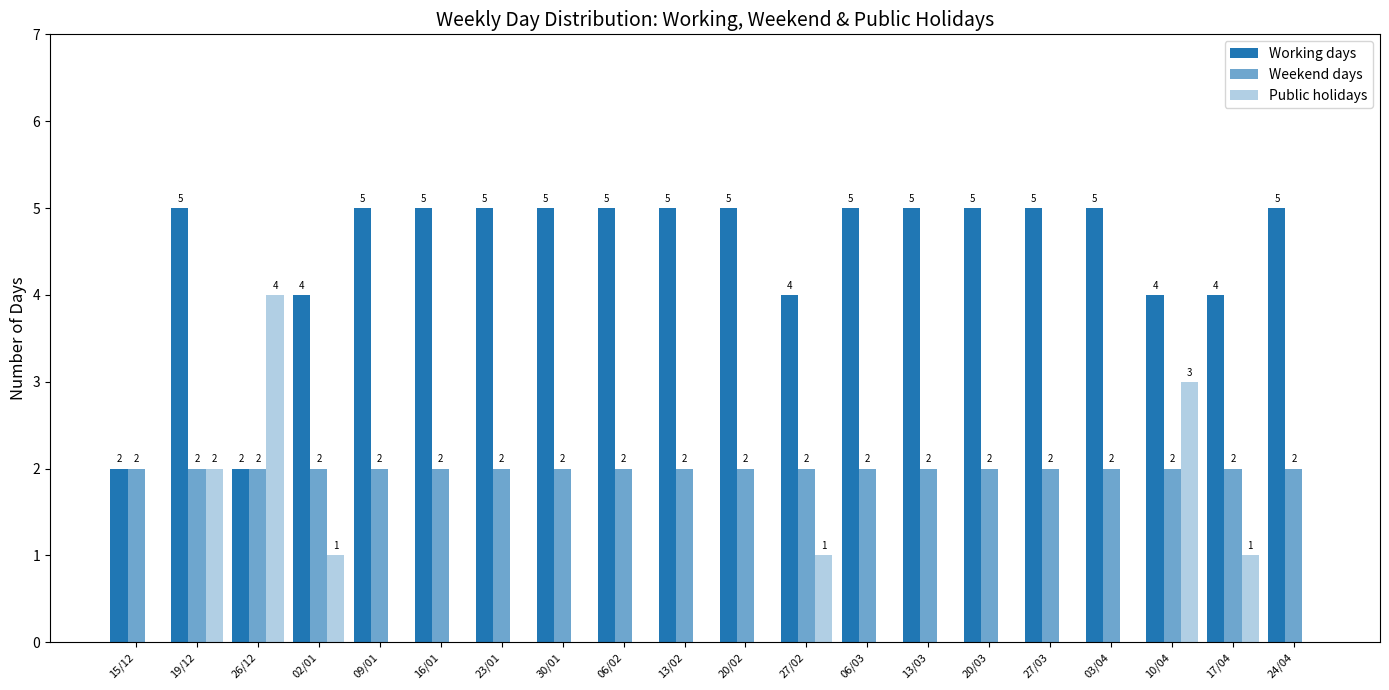

Are the bars horizontal?

No